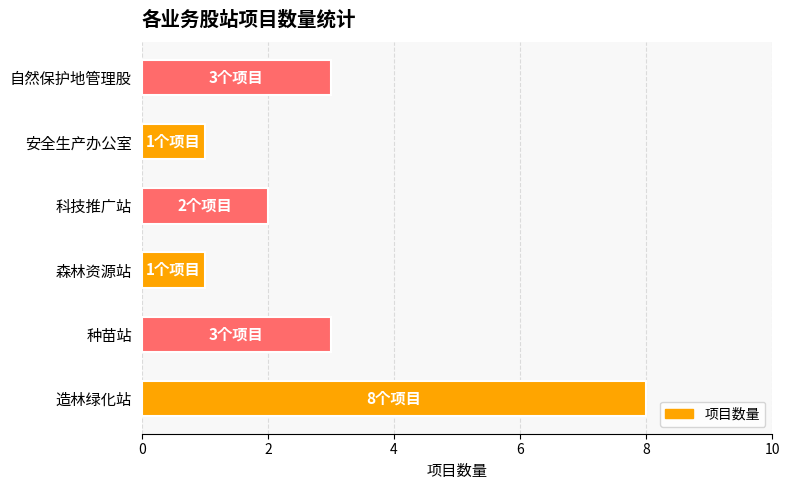

How many categories are shown in the chart?

6